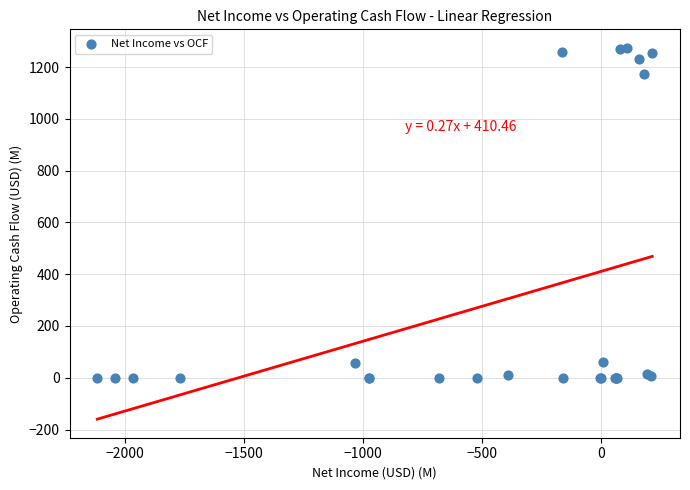

What Y value in the scatter plot is closest to 637?

1172.4